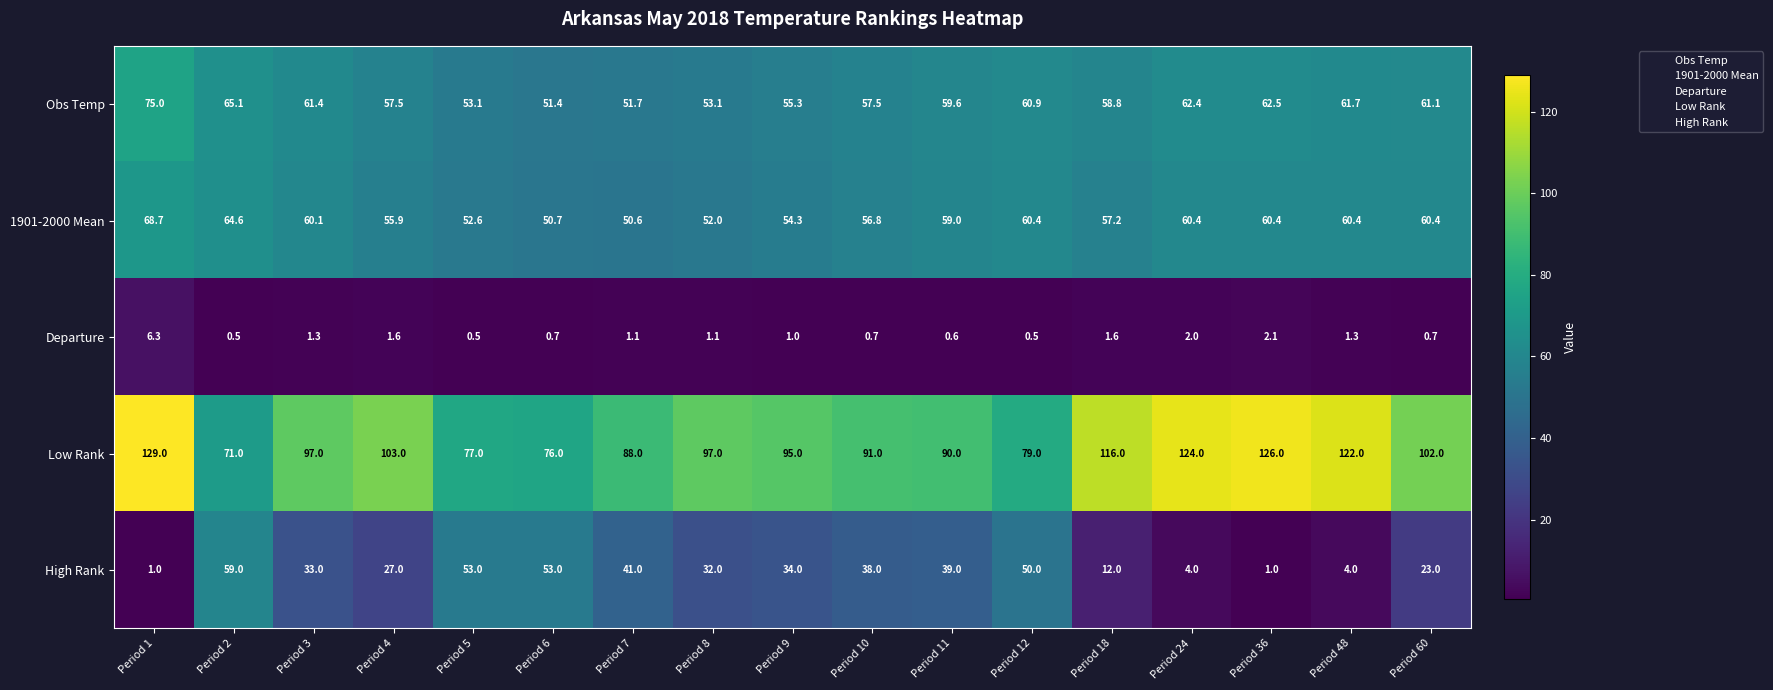

Which series has the largest total across all categories?

Low Rank